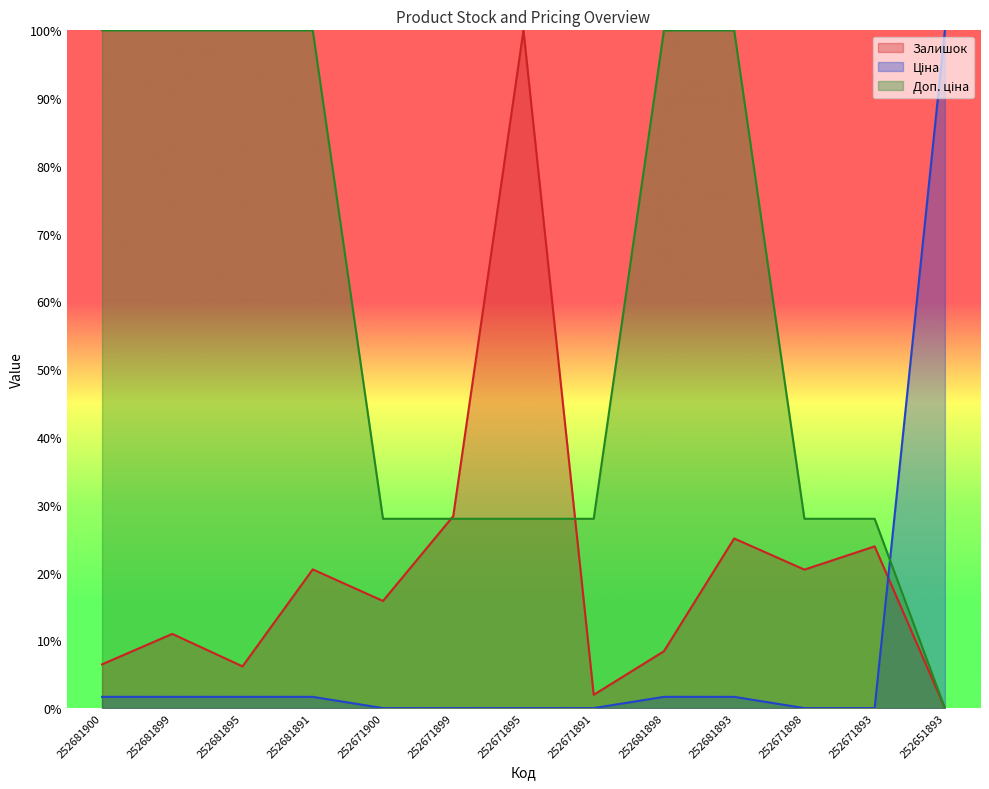

At which category does the chart reach its peak across all series?

252671895